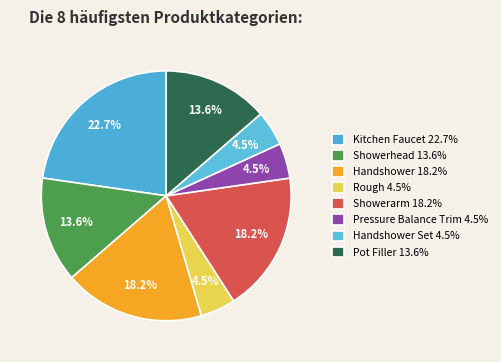

Rank the categories by value from lowest to highest.

Rough, Pressure Balance Trim, Handshower Set, Showerhead, Pot Filler, Handshower, Showerarm, Kitchen Faucet